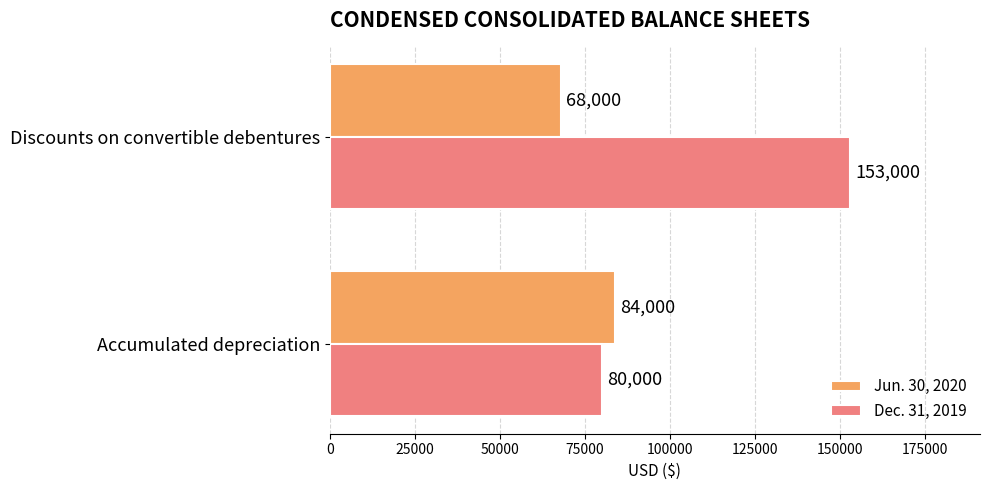

Rank the series by their average value, from highest to lowest.

Dec. 31, 2019, Jun. 30, 2020